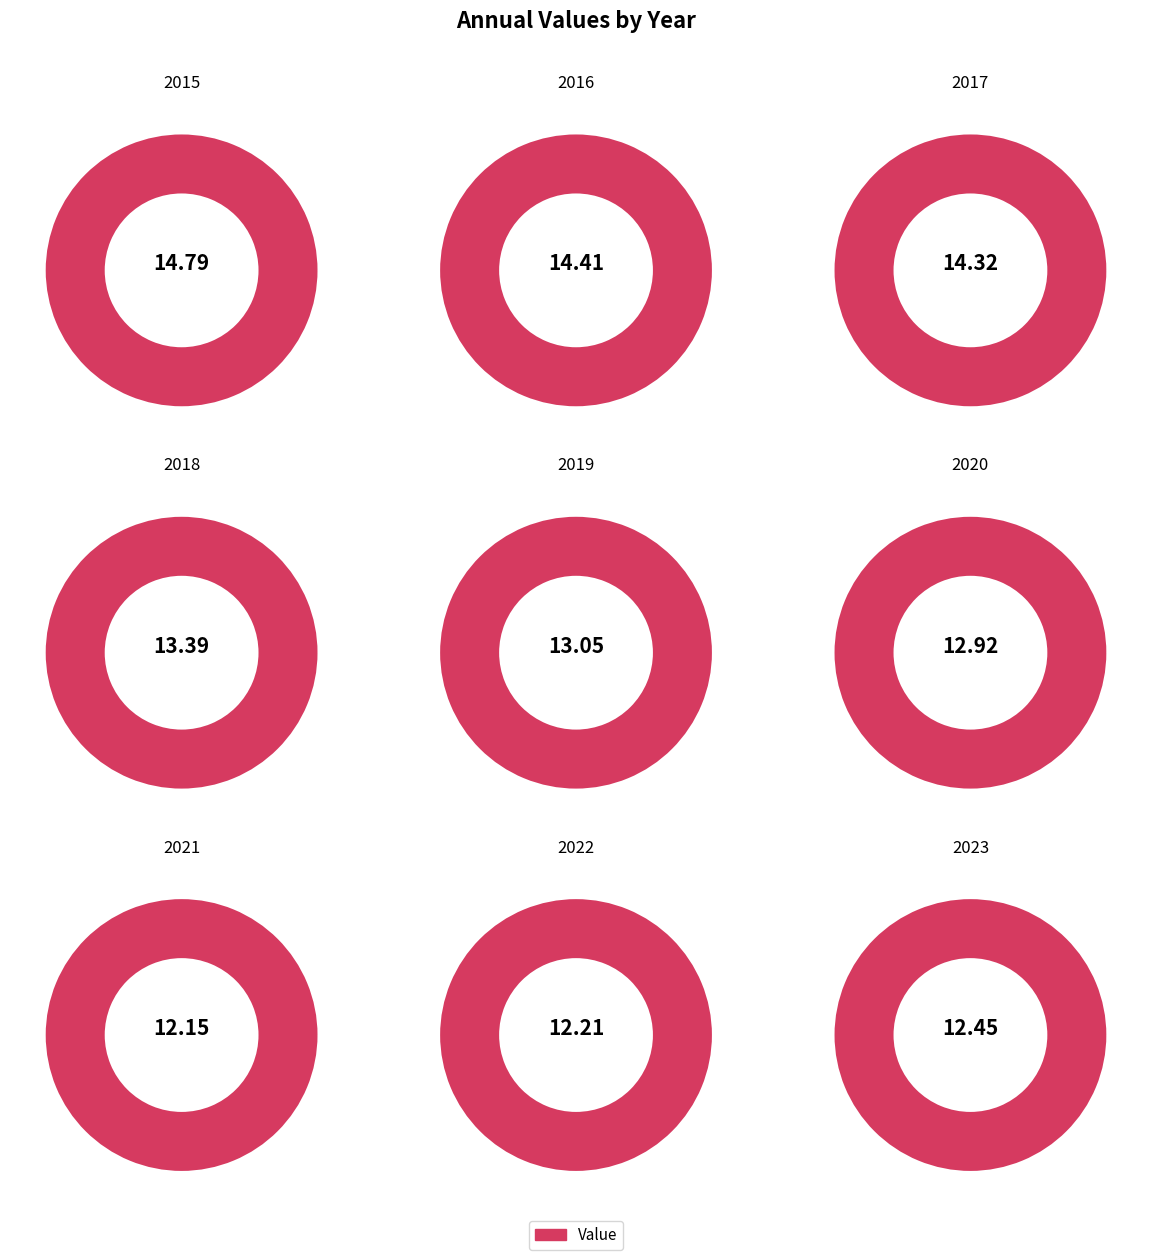

Rank the categories by value from highest to lowest.

2015, 2016, 2017, 2018, 2019, 2020, 2023, 2022, 2021